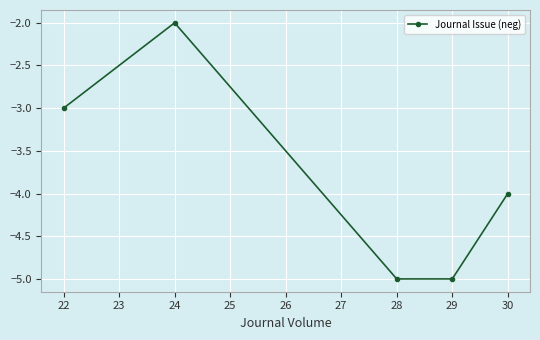

How many lines are shown in the chart?

1